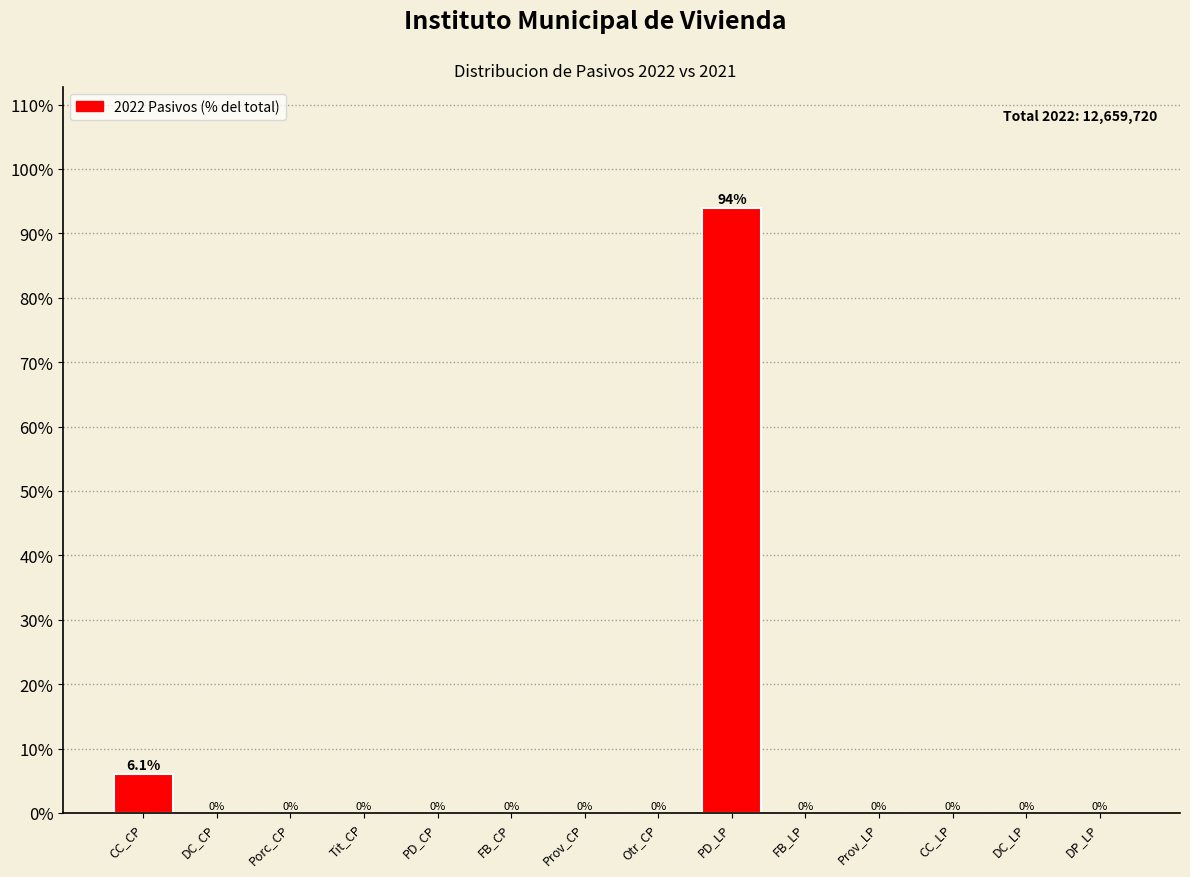

Reading left to right, extract all data points from this chart.

CC_CP=6.1	DC_CP=0.0	Porc_CP=0.0	Tit_CP=0.0	PD_CP=0.0	FB_CP=0.0	Prov_CP=0.0	Otr_CP=0.0	PD_LP=93.9	FB_LP=0.0	Prov_LP=0.0	CC_LP=0.0	DC_LP=0.0	DP_LP=0.0